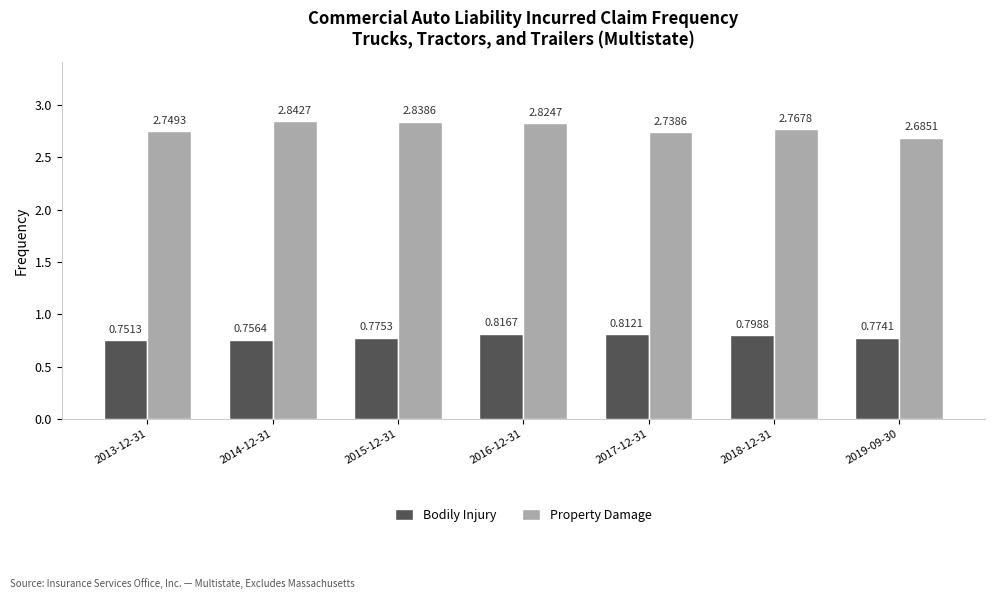

The value of Property Damage at 2015-12-31 is 0.7. True or false?

False